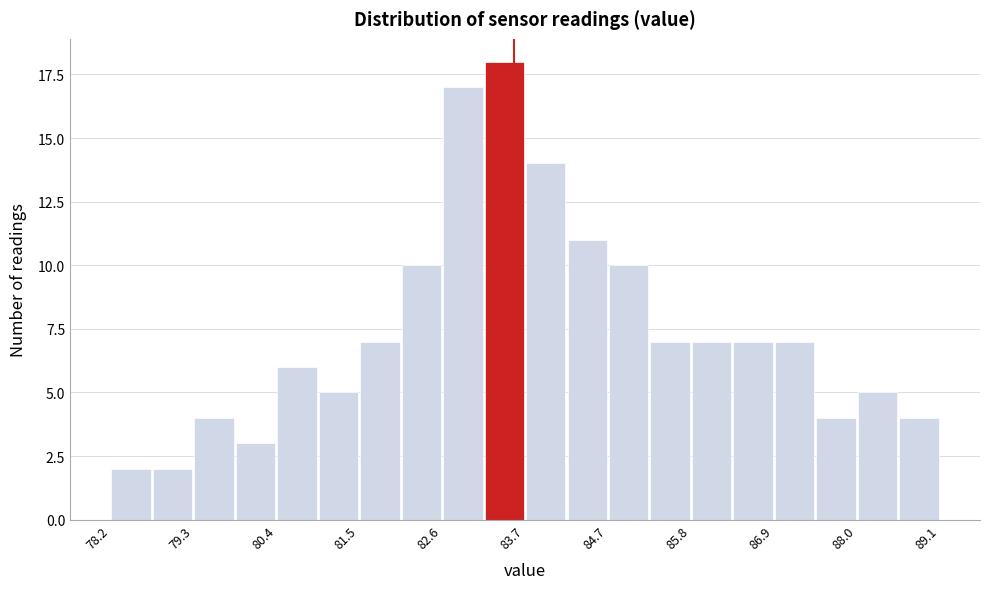

Read against the x-axis, roughly where is the centre of the tallest bar?

83.4